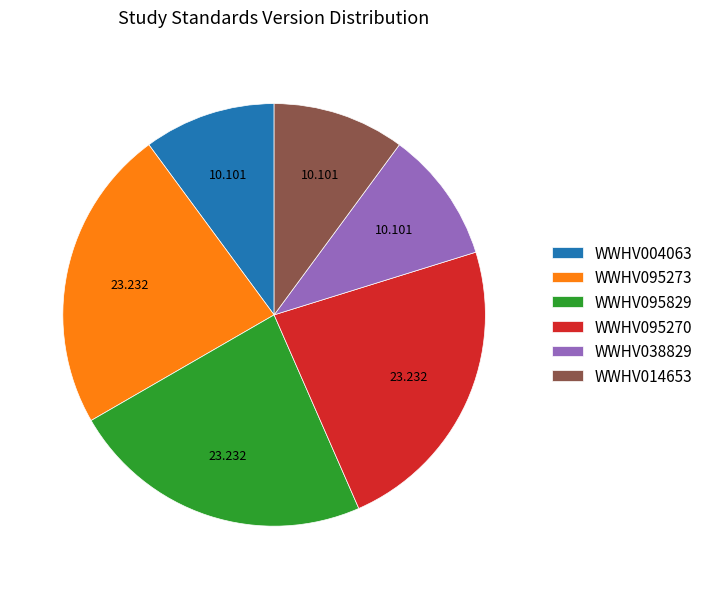

How many segments does this pie chart have?

6